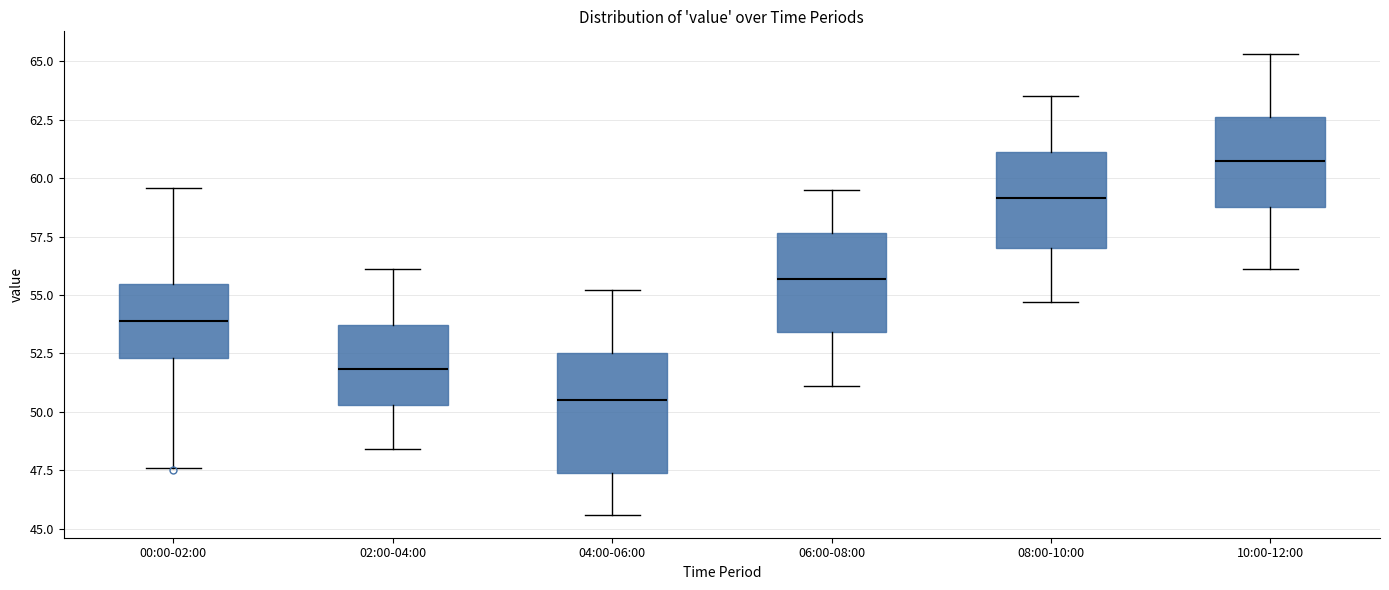

Where is the upper edge of the box for 00:00-02:00 on the y-axis? The values are not printed on the chart, so give them approximately, as read against the axis.

55.5